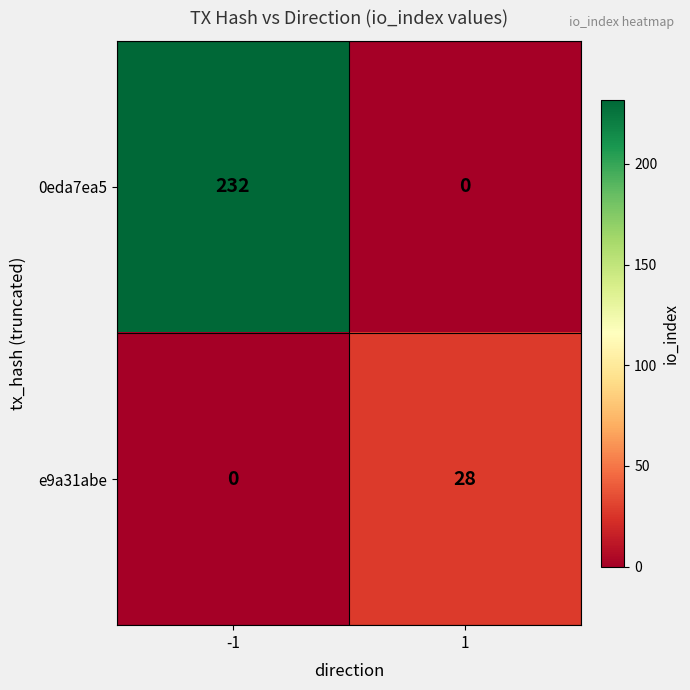

What is the difference between the highest and lowest values at -1?

232